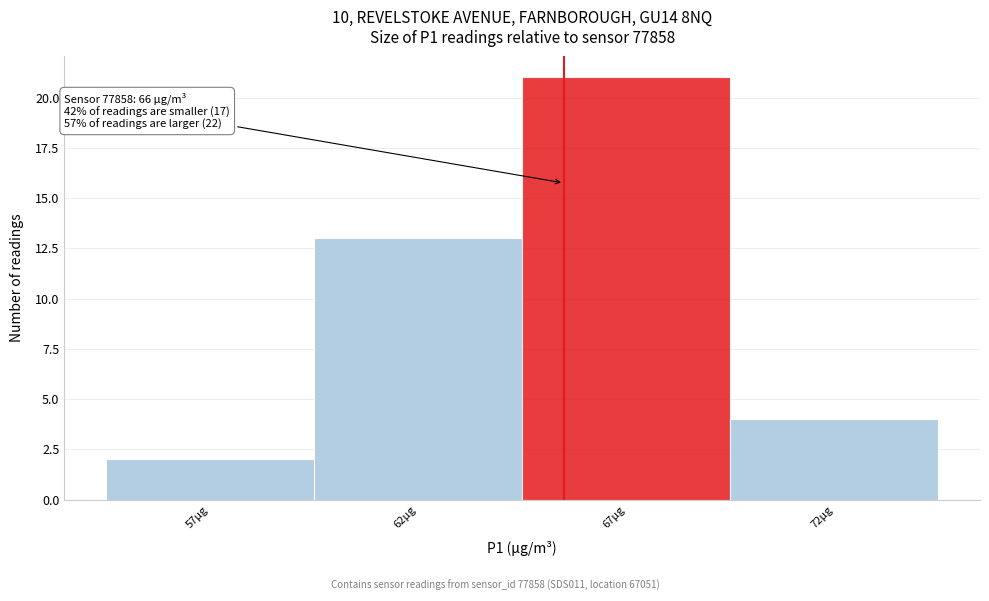

Reading right to left, extract all data points from this chart.

4	21	13	2